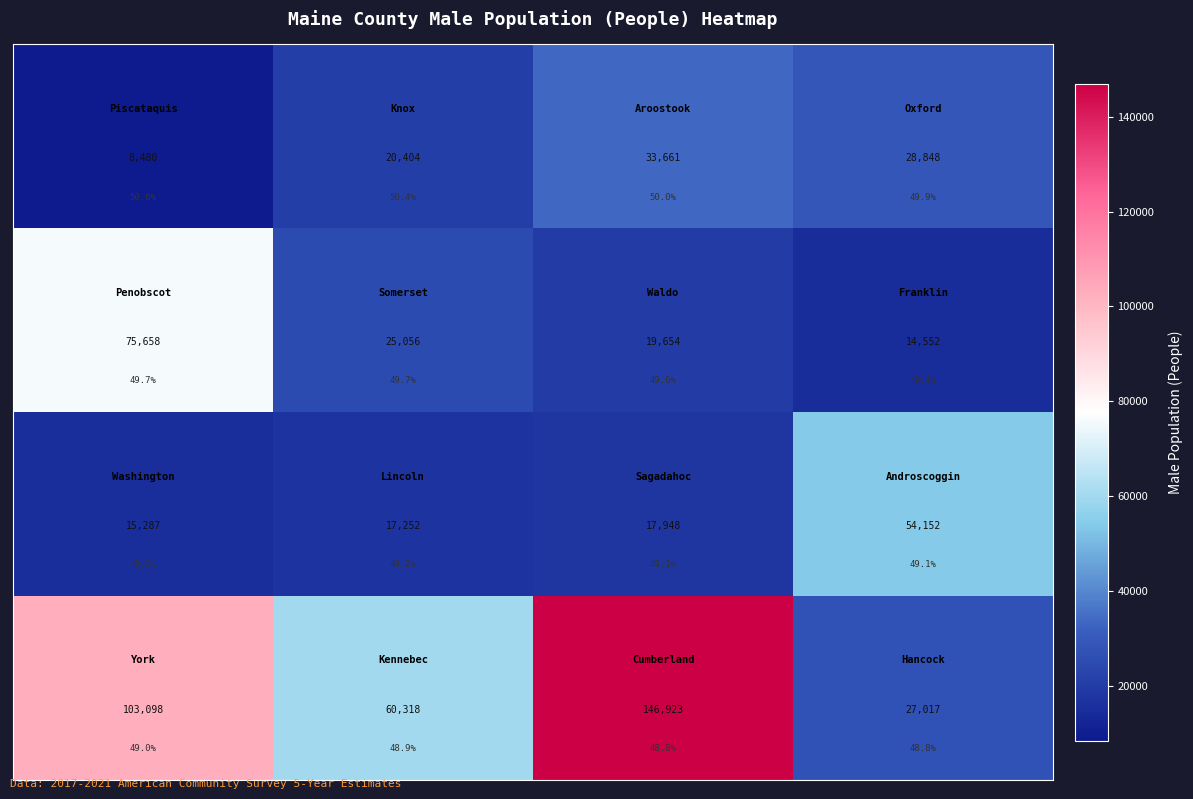

Between 0 and 3, which is larger?

3